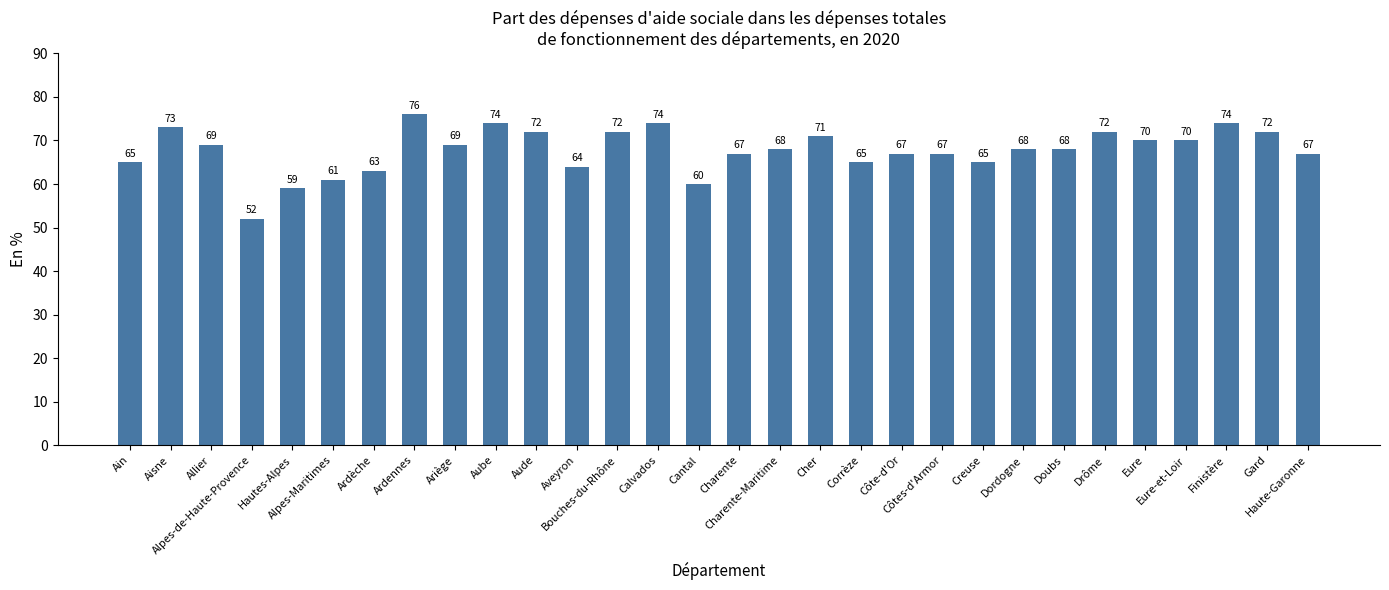

At which label is the value closest to 64?

Aveyron